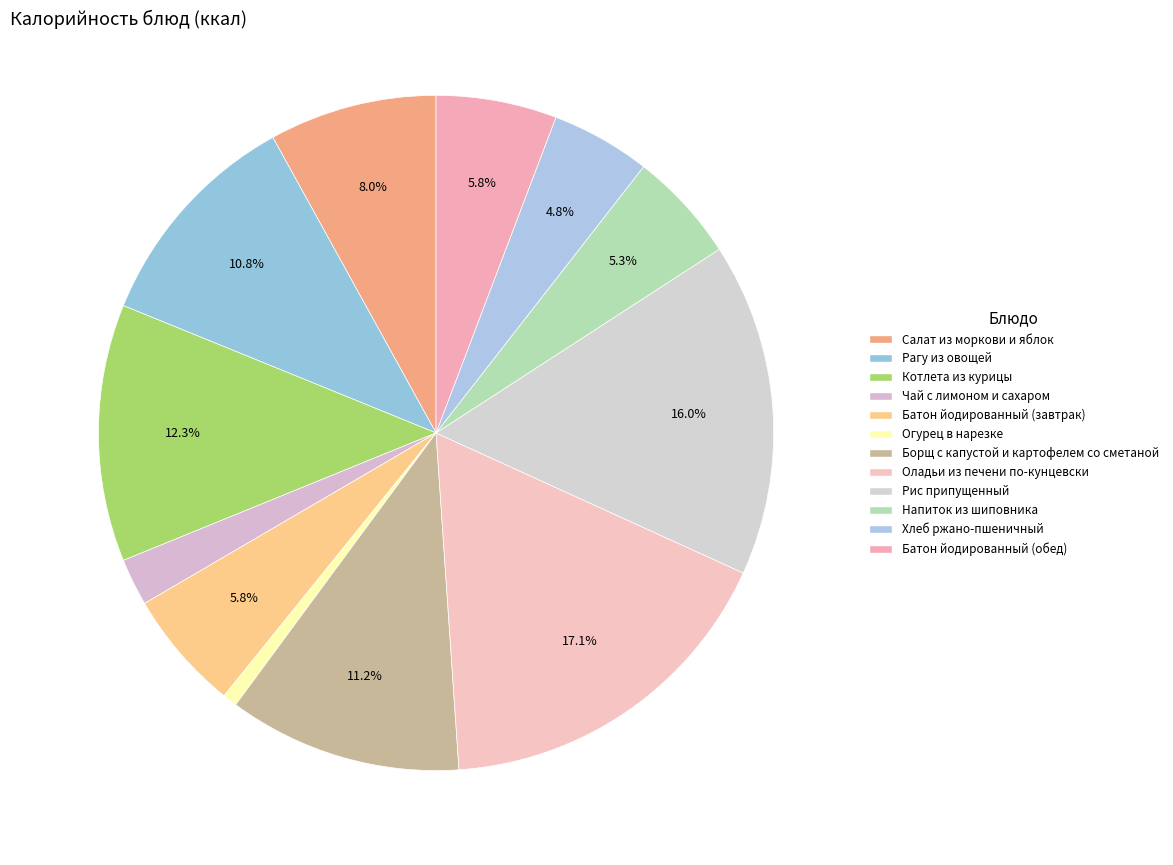

How many slices are in this pie chart?

12